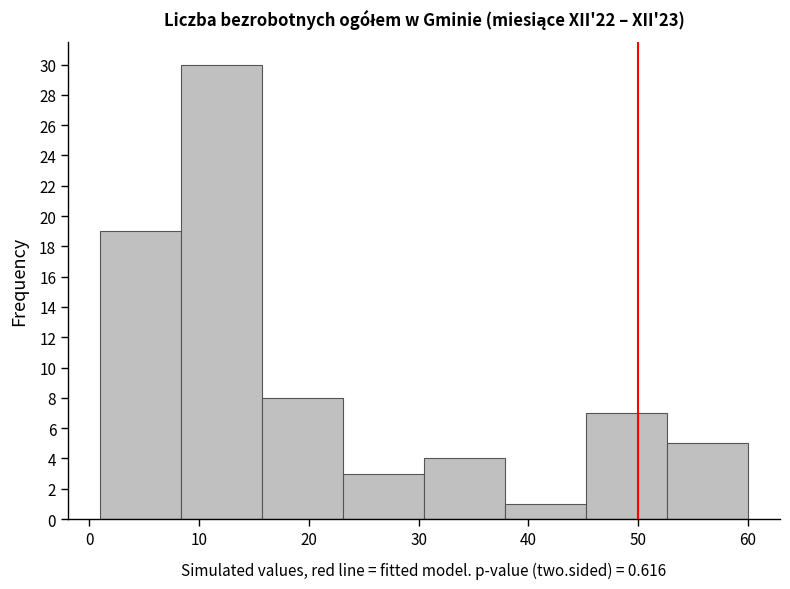

Reading left to right, list every bar in this chart as the range it spans on the x-axis followed by its height. Neither the bar edges nor the heights are printed on the chart, so give them approximately, as read against the axes.

1 to 8: 19
8 to 16: 30
16 to 23: 8
23 to 31: 3
31 to 38: 4
38 to 45: 1
45 to 53: 7
53 to 60: 5